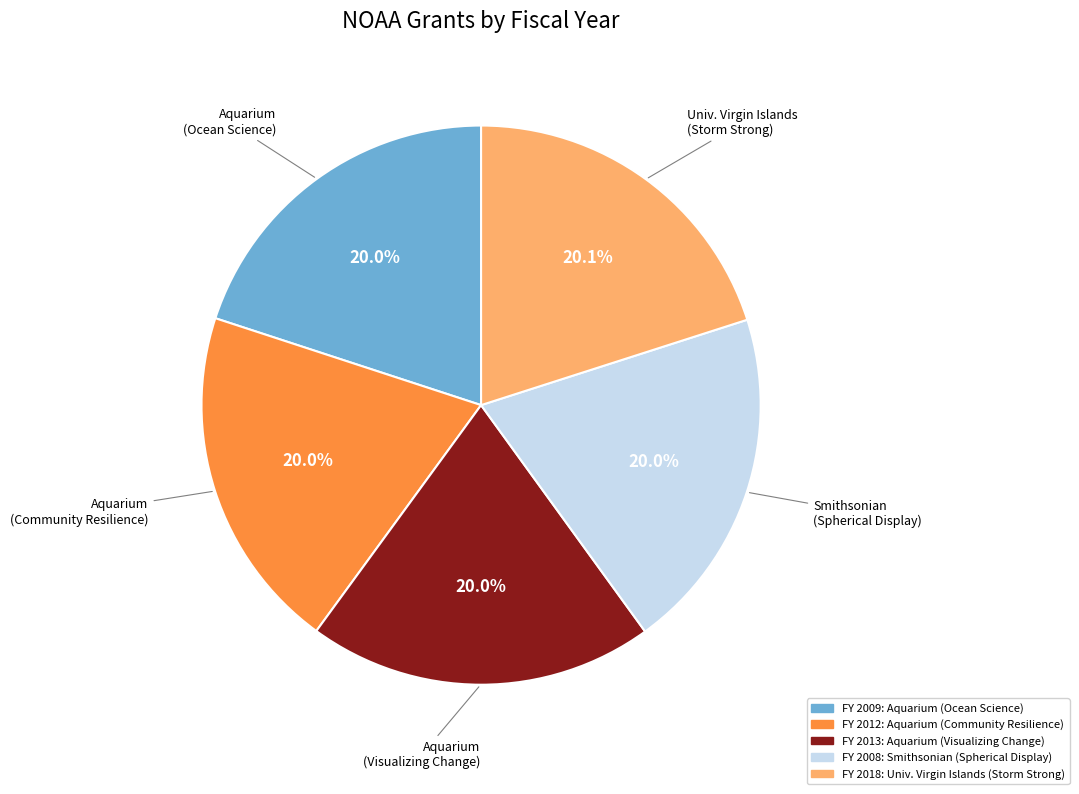

Count the number of slices in the pie.

5